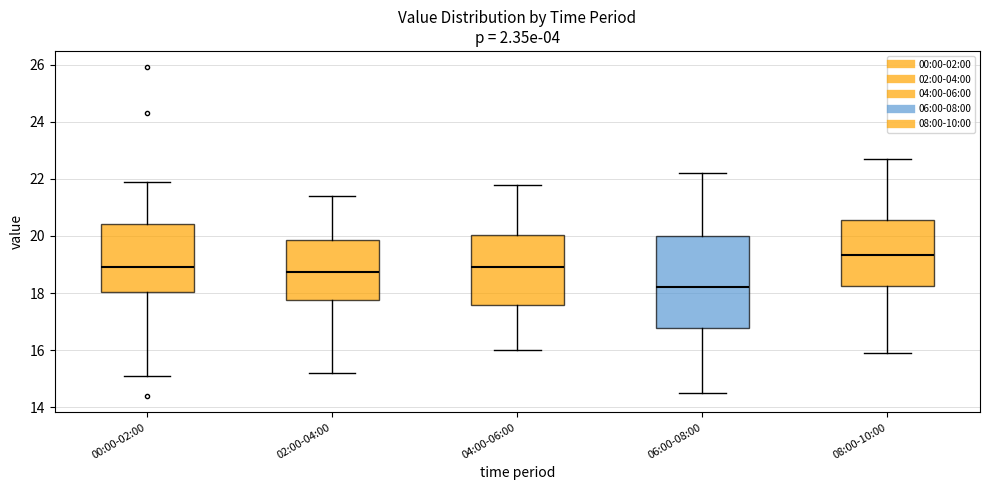

Reading left to right, read every box against the y-axis: the position of its median line, the range the box covers, and the ends of its whiskers. The values are not printed on the chart, so give them approximately, as read against the axis.

00:00-02:00: median 19.0, box 18.0 to 20.4, whiskers 15.2 to 22.0
02:00-04:00: median 18.8, box 17.8 to 19.8, whiskers 15.2 to 21.4
04:00-06:00: median 19.0, box 17.6 to 20.0, whiskers 16.0 to 21.8
06:00-08:00: median 18.2, box 16.8 to 20.0, whiskers 14.6 to 22.2
08:00-10:00: median 19.4, box 18.2 to 20.6, whiskers 16.0 to 22.8